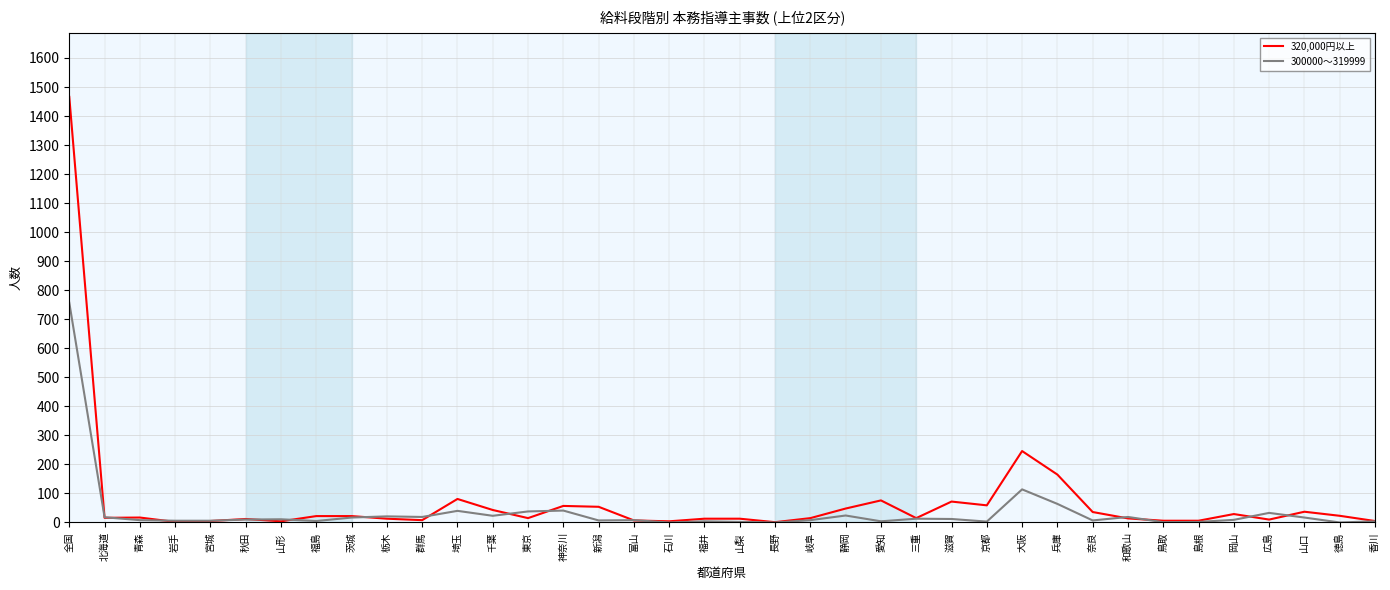

Which series has the widest spread of values?

320,000円以上